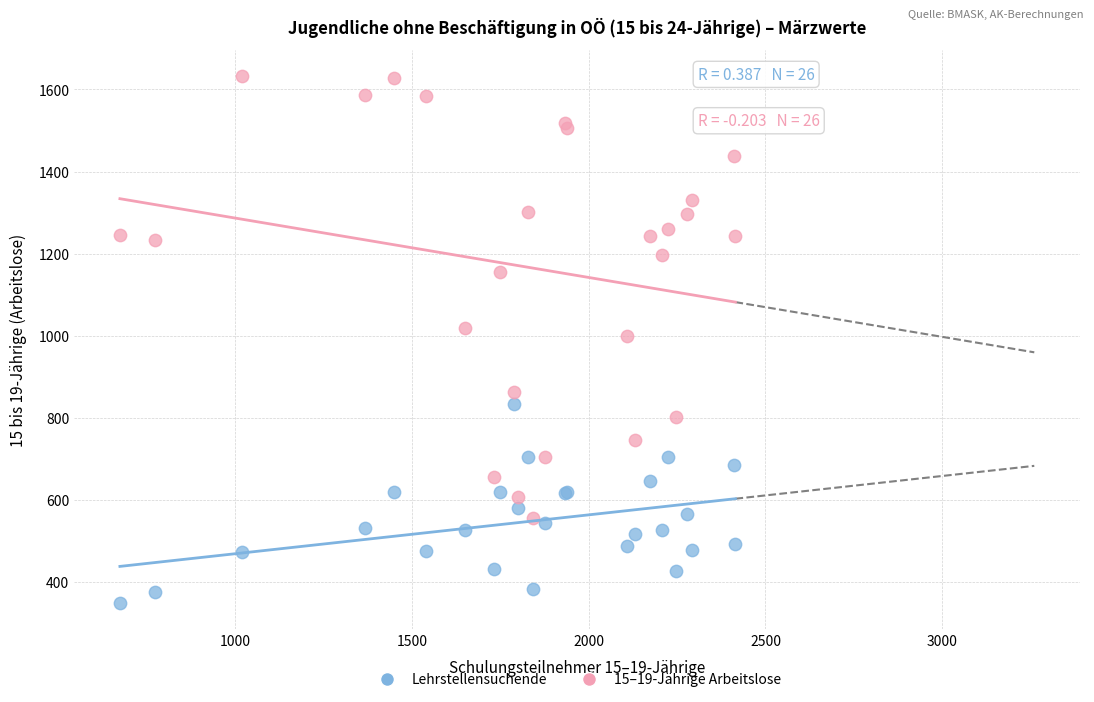

Which series contains the highest Y value?

15–19-Jährige Arbeitslose